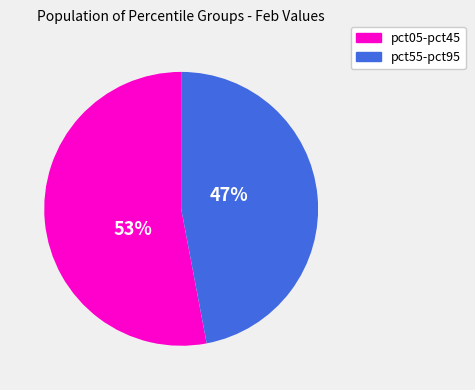

Does any single category account for the majority?

Yes